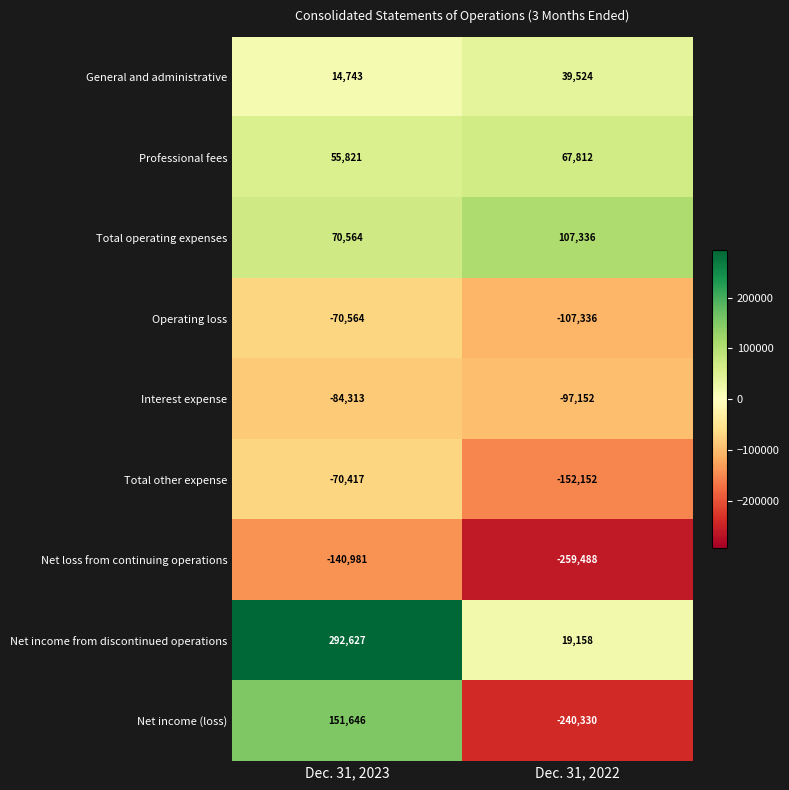

What is the greatest value displayed?

292627